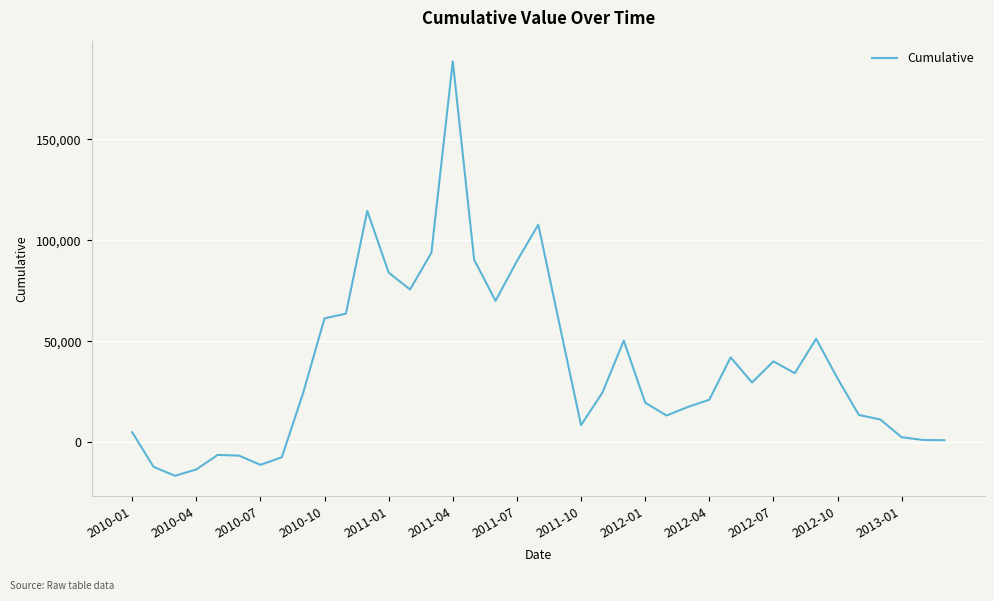

What is the difference between the maximum and minimum values?

205030.9